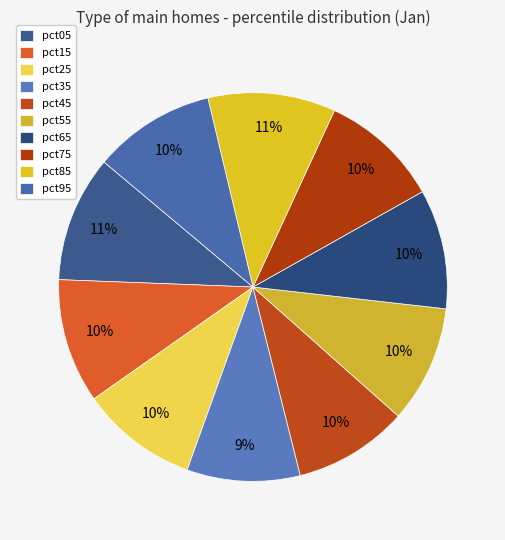

How many segments does this pie chart have?

10